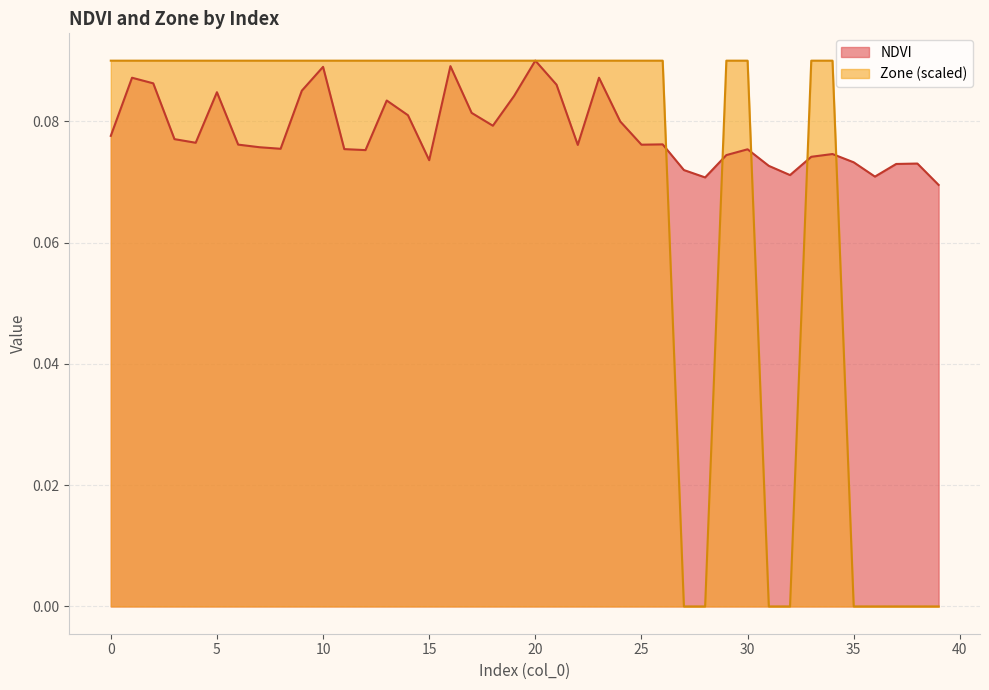

Reading right to left, transcribe all the data shown in this chart.

NDVI: 39=0.1	38=0.1	37=0.1	36=0.1	35=0.1	34=0.1	33=0.1	32=0.1	31=0.1	30=0.1	29=0.1	28=0.1	27=0.1	26=0.1	25=0.1	24=0.1	23=0.1	22=0.1	21=0.1	20=0.1	19=0.1	18=0.1	17=0.1	16=0.1	15=0.1	14=0.1	13=0.1	12=0.1	11=0.1	10=0.1	9=0.1	8=0.1	7=0.1	6=0.1	5=0.1	4=0.1	3=0.1	2=0.1	1=0.1	0=0.1
Zone: 39=0.0	38=0.0	37=0.0	36=0.0	35=0.0	34=0.1	33=0.1	32=0.0	31=0.0	30=0.1	29=0.1	28=0.0	27=0.0	26=0.1	25=0.1	24=0.1	23=0.1	22=0.1	21=0.1	20=0.1	19=0.1	18=0.1	17=0.1	16=0.1	15=0.1	14=0.1	13=0.1	12=0.1	11=0.1	10=0.1	9=0.1	8=0.1	7=0.1	6=0.1	5=0.1	4=0.1	3=0.1	2=0.1	1=0.1	0=0.1